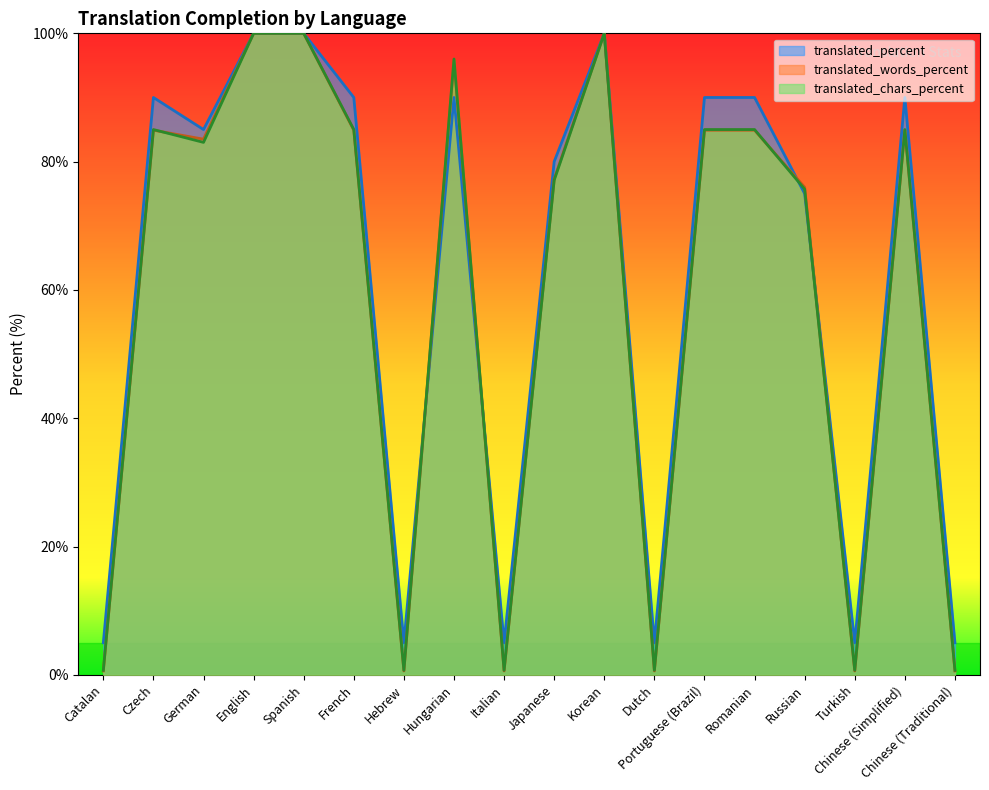

Where do translated_percent and translated_chars_percent first cross each other?

Hebrew and Hungarian